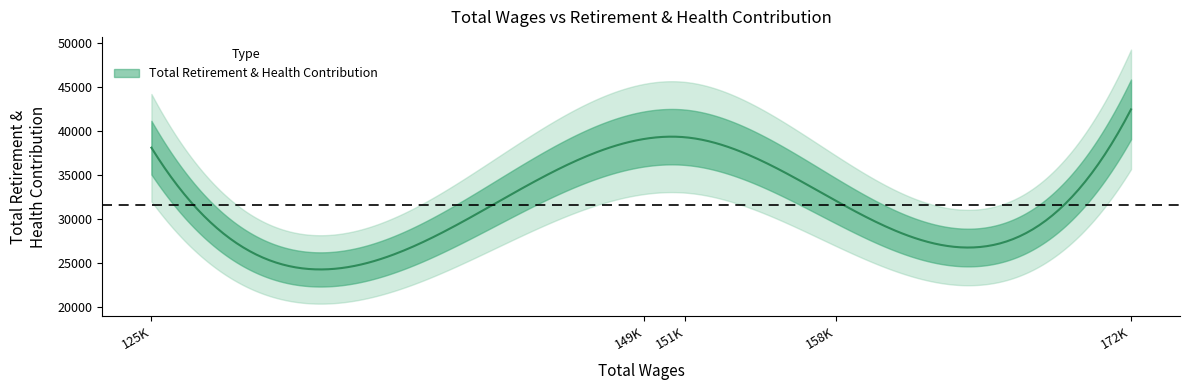

Reading left to right, transcribe all the data shown in this chart.

38096	39089	39276	32082	42441